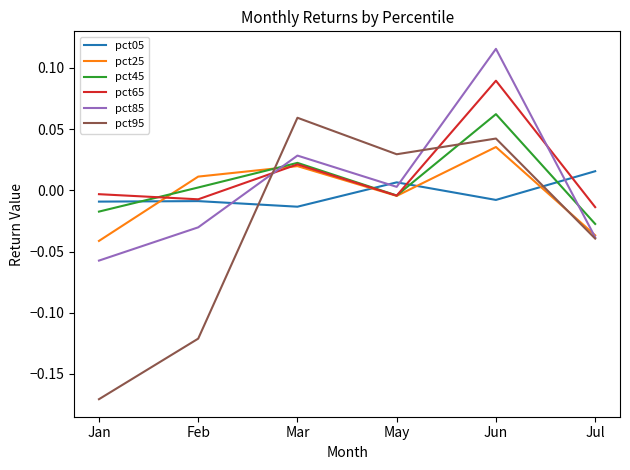

What are all the series names shown in the legend?

pct05, pct25, pct45, pct65, pct85, pct95